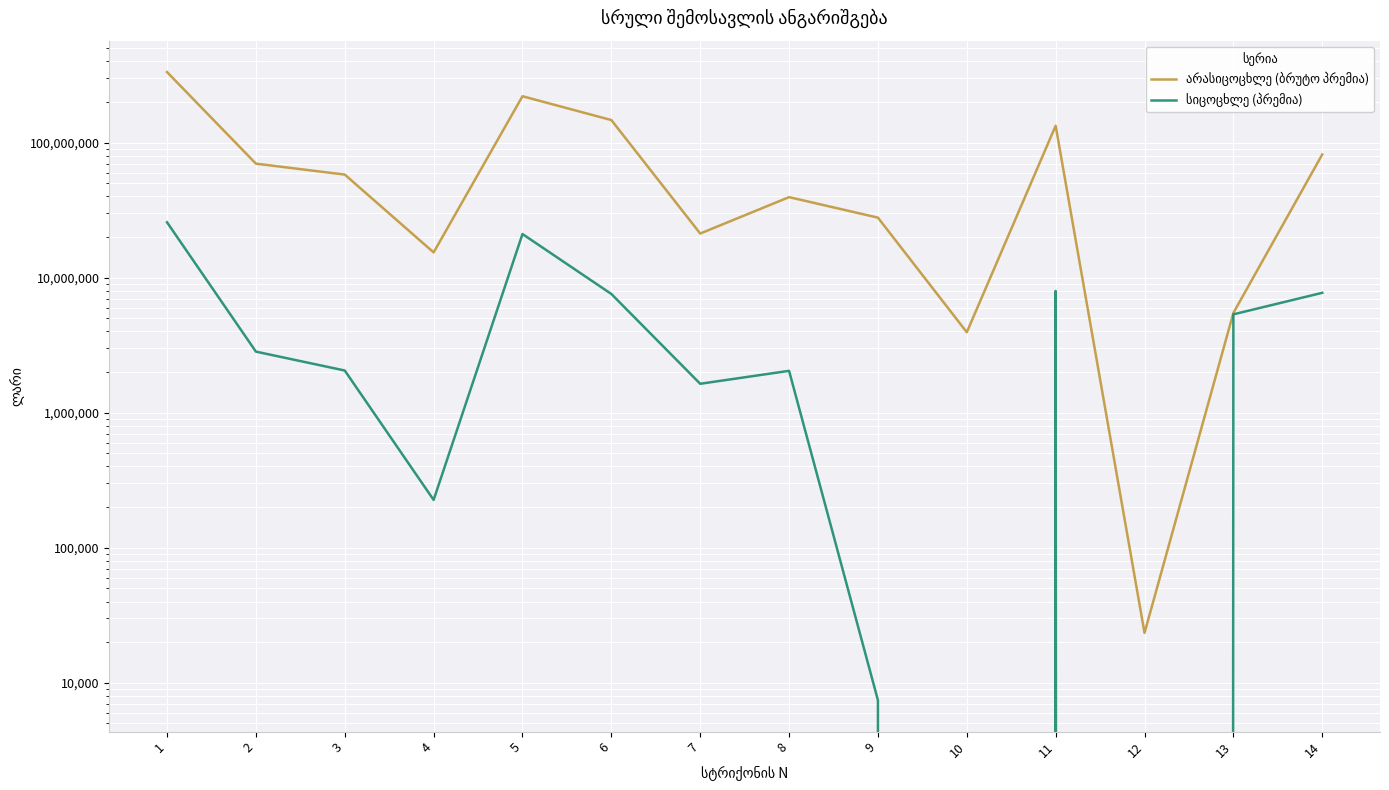

What are all the series names shown in the legend?

არასიცოცხლე (ბრუტო პრემია), სიცოცხლე (პრემია)